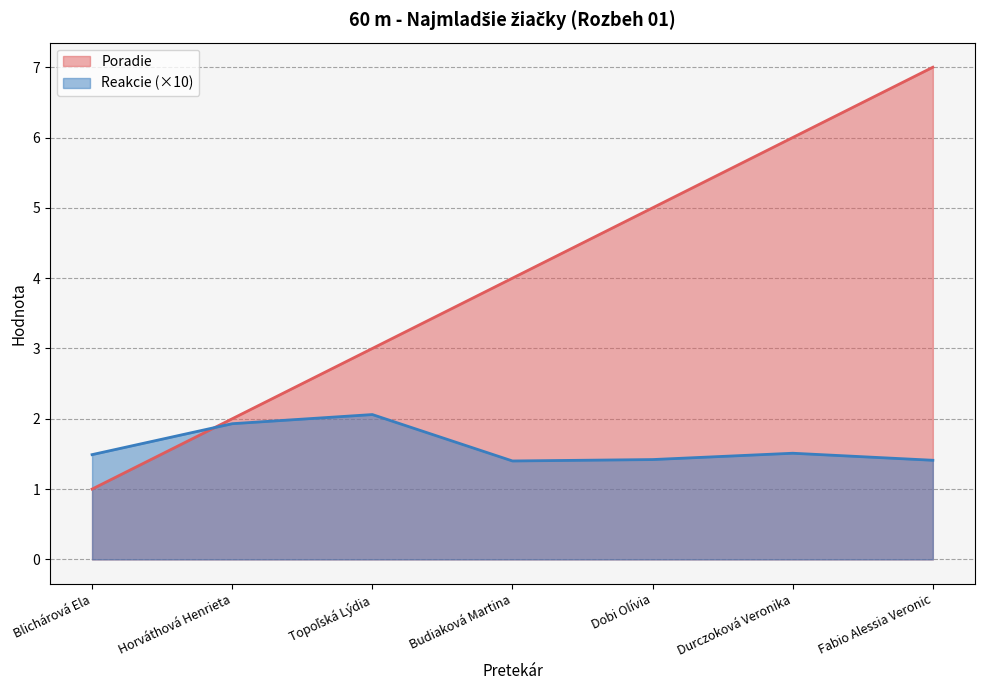

Is the value of Poradie at Horváthová Henrieta greater than the value of Reakcie at Durczoková Veronika?

Yes